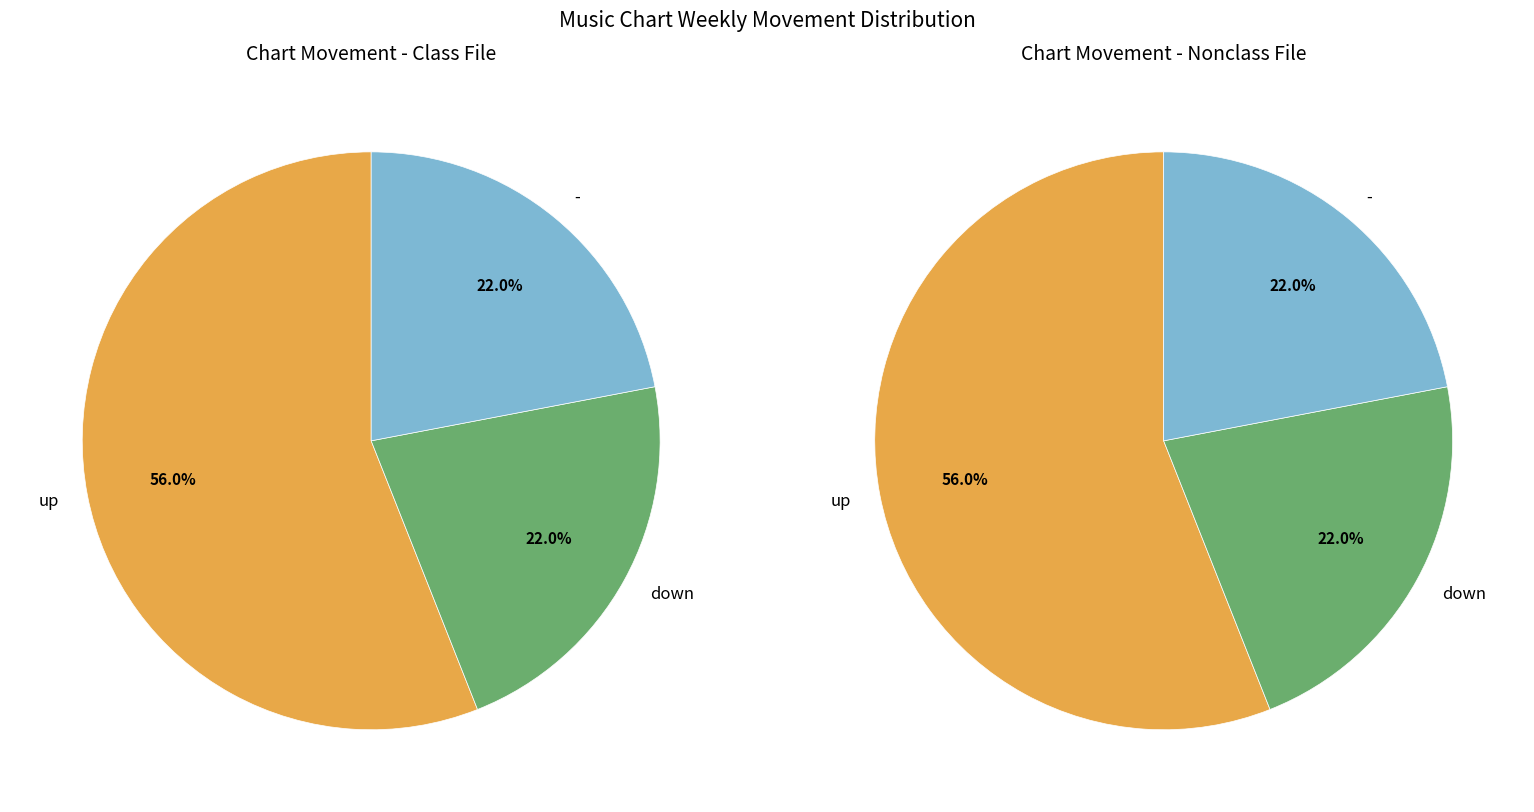

Count the number of slices in the pie.

3